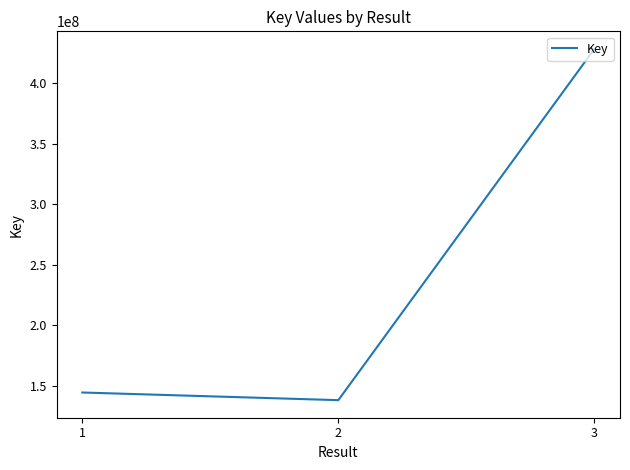

Count the number of data series in this chart.

1